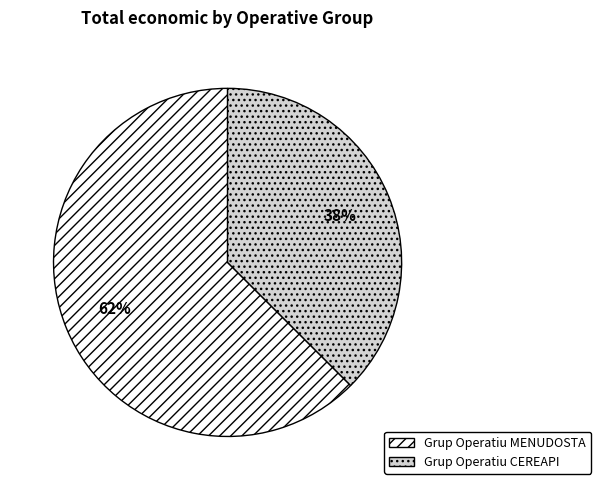

Is it true that Grup Operatiu CEREAPI is 38% of the pie?

True